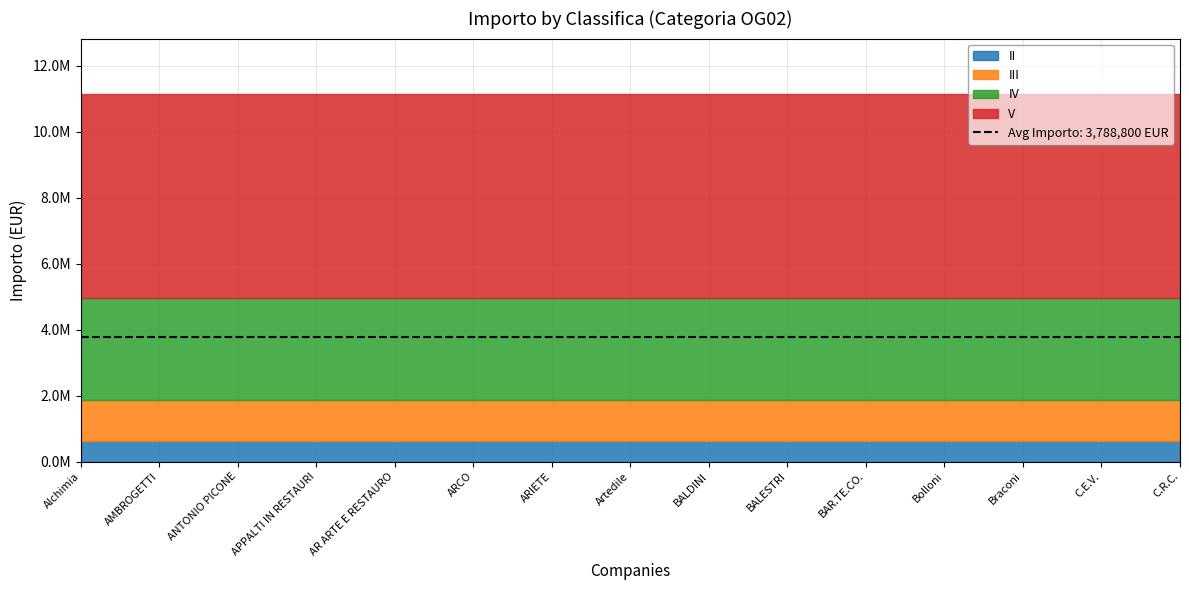

What is the maximum value shown in the chart?

6198000